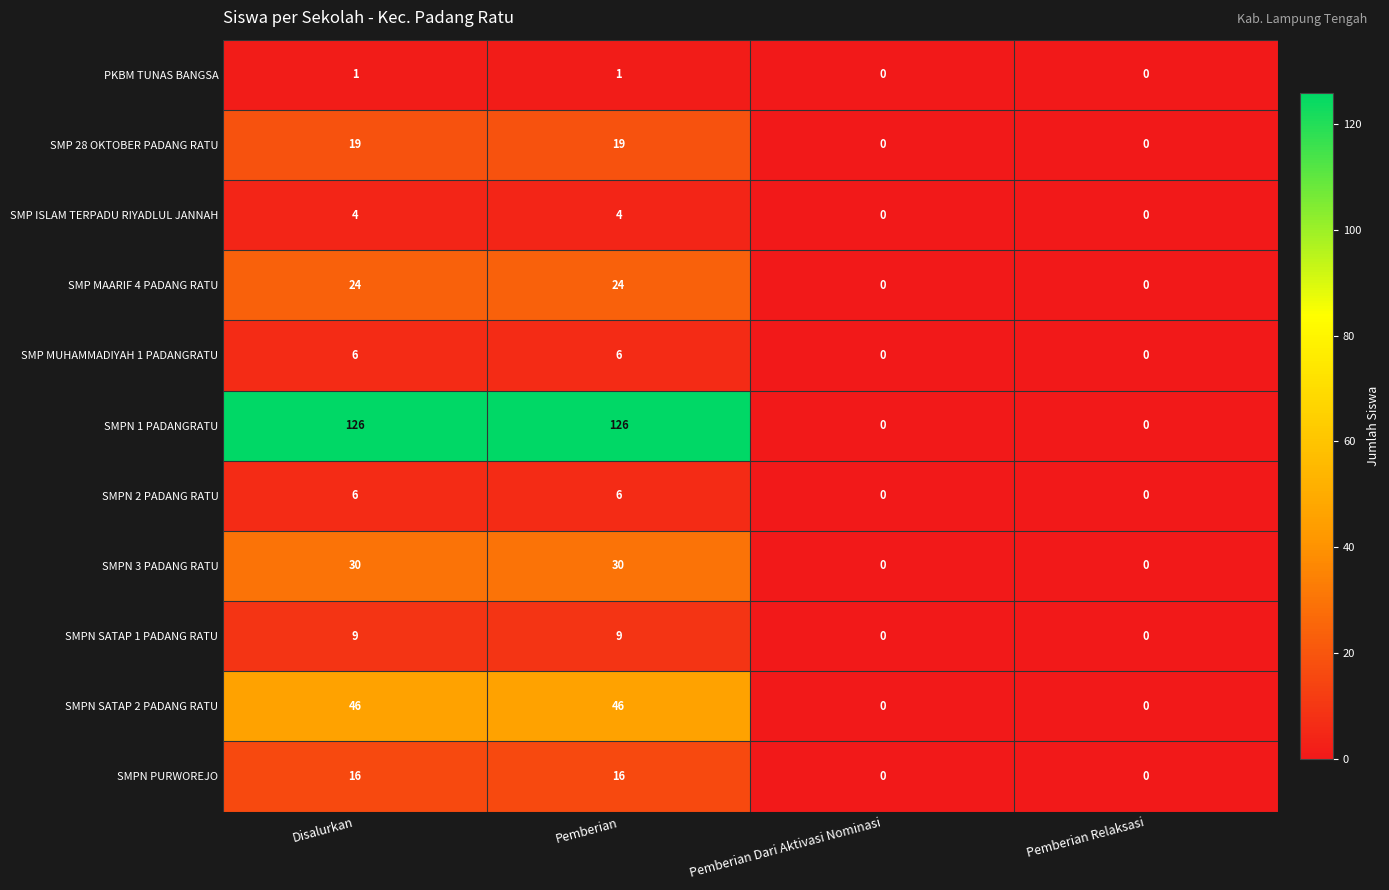

Is the value of SMPN 2 PADANG RATU at Pemberian Dari Aktivasi Nominasi greater than the value of SMPN 3 PADANG RATU at Disalurkan?

No